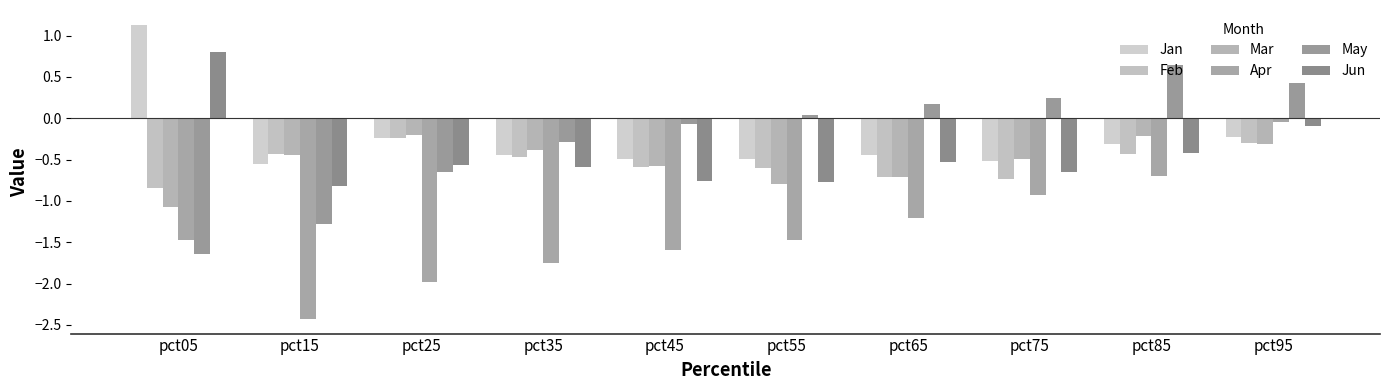

How many bars are there in each group?

6